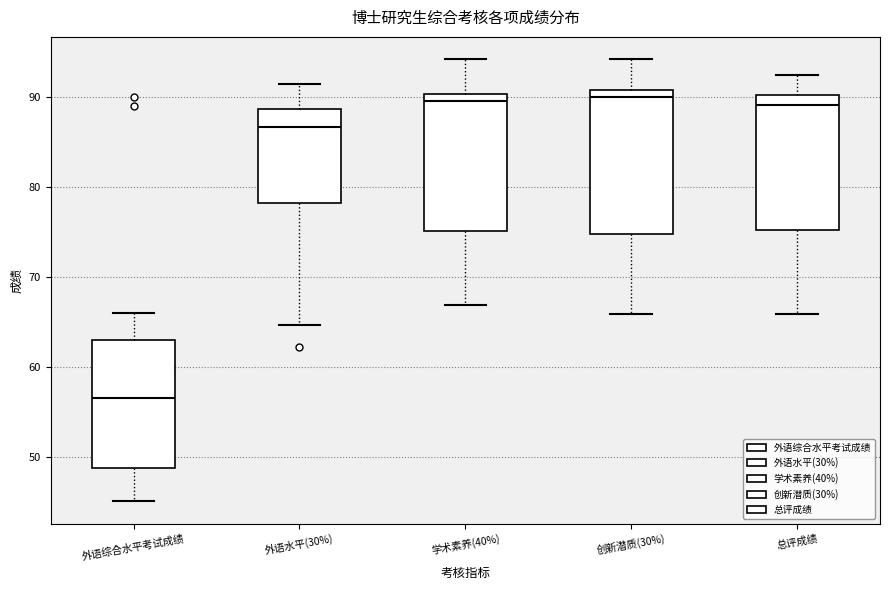

Where does the upper whisker of the box for 学术素养(40%) end on the y-axis? The values are not printed on the chart, so give them approximately, as read against the axis.

94